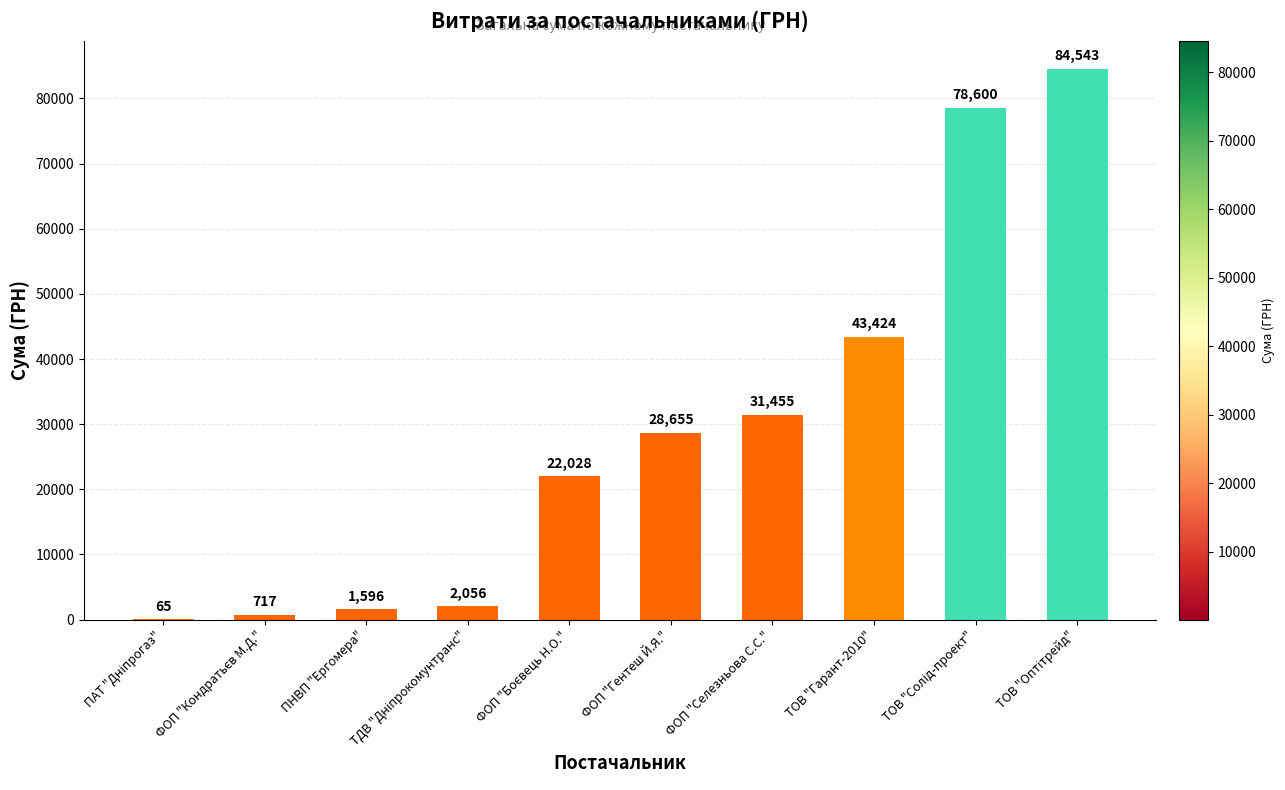

What is the greatest value displayed?

84543.2